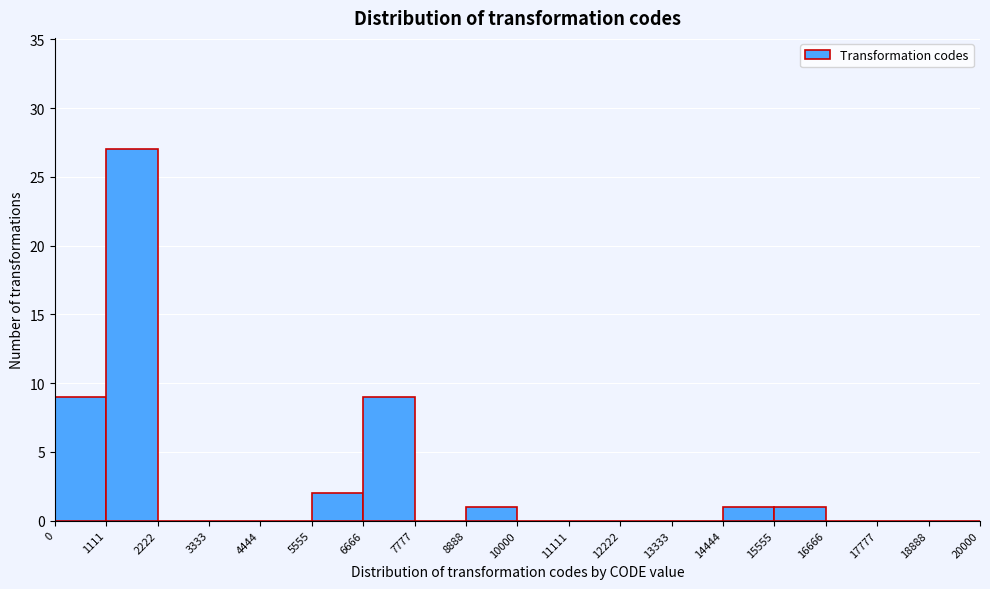

Reading left to right, transcribe this chart: for each bar, give the range it covers on the x-axis and its height. The values are not printed on the chart, so give them approximately, as read against the axis.

0 to 1111: 9
1111 to 2222: 27
2222 to 3333: 0
3333 to 4444: 0
4444 to 5555: 0
5555 to 6666: 2
6666 to 7777: 9
7777 to 8888: 0
8888 to 10000: 1
10000 to 11111: 0
11111 to 12222: 0
12222 to 13333: 0
13333 to 14444: 0
14444 to 15555: 1
15555 to 16666: 1
16666 to 17777: 0
17777 to 18888: 0
18888 to 20000: 0